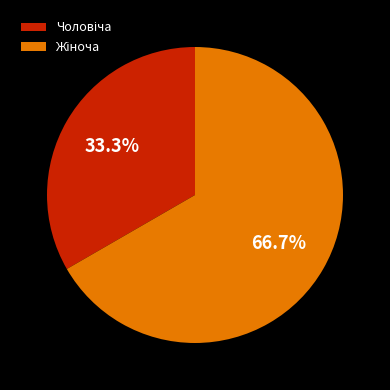

Does any single category account for the majority?

Yes